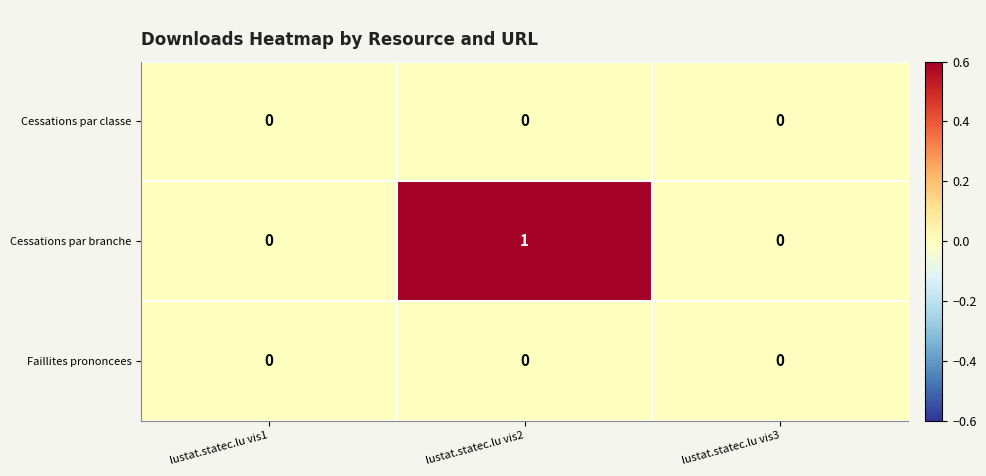

Is it true that Faillites prononcees equals 0 at lustat.statec.lu vis2?

True